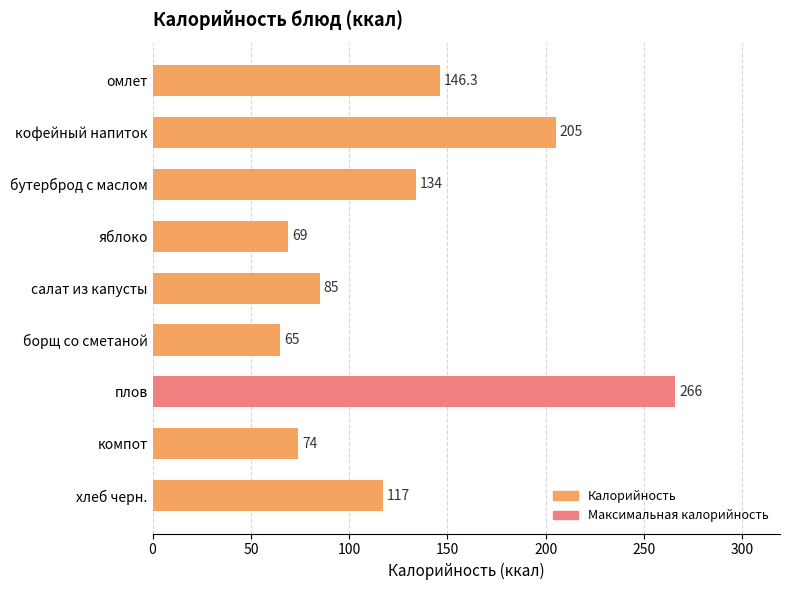

Rank the categories by value from lowest to highest.

борщ со сметаной, яблоко, компот, салат из капусты, хлеб черн., бутерброд с маслом, омлет, кофейный напиток, плов